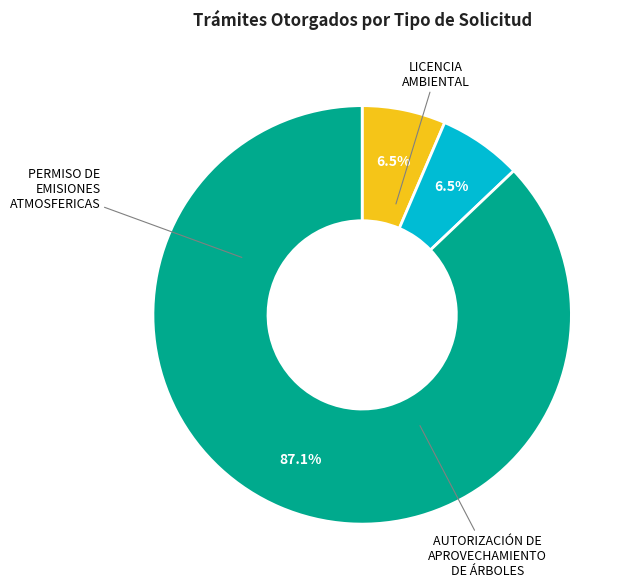

Is there a majority slice in this chart?

Yes